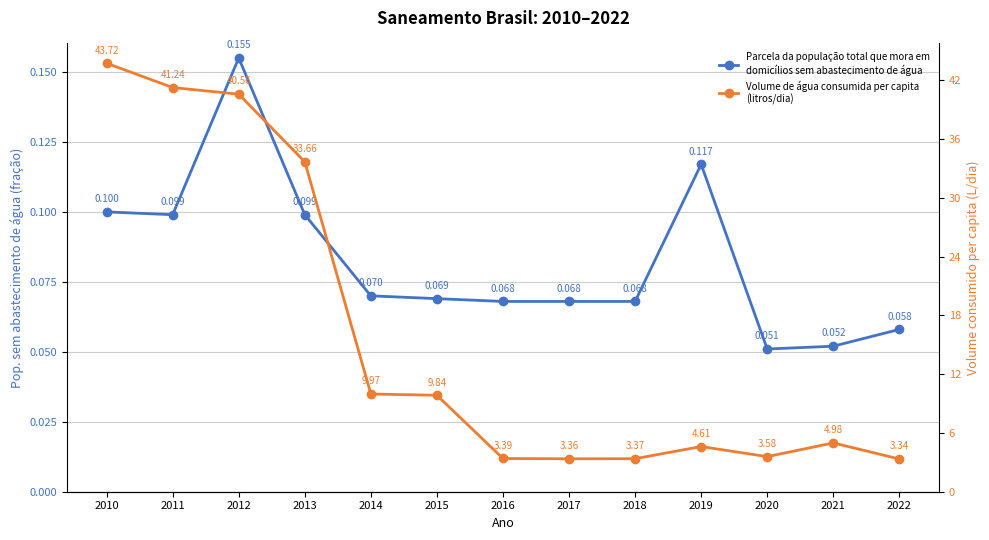

What is the average value of the Parcela da população total que mora em domicílios sem abastecimento de água series?

0.1